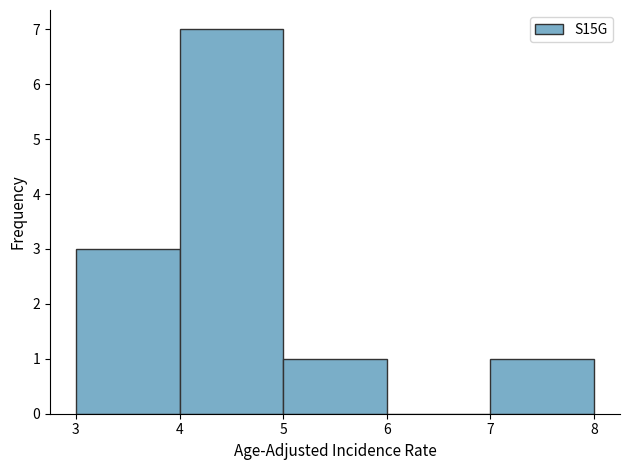

How tall is the bar that spans 7 to 8 on the x-axis? The values are not printed on the chart, so give them approximately, as read against the axis.

1